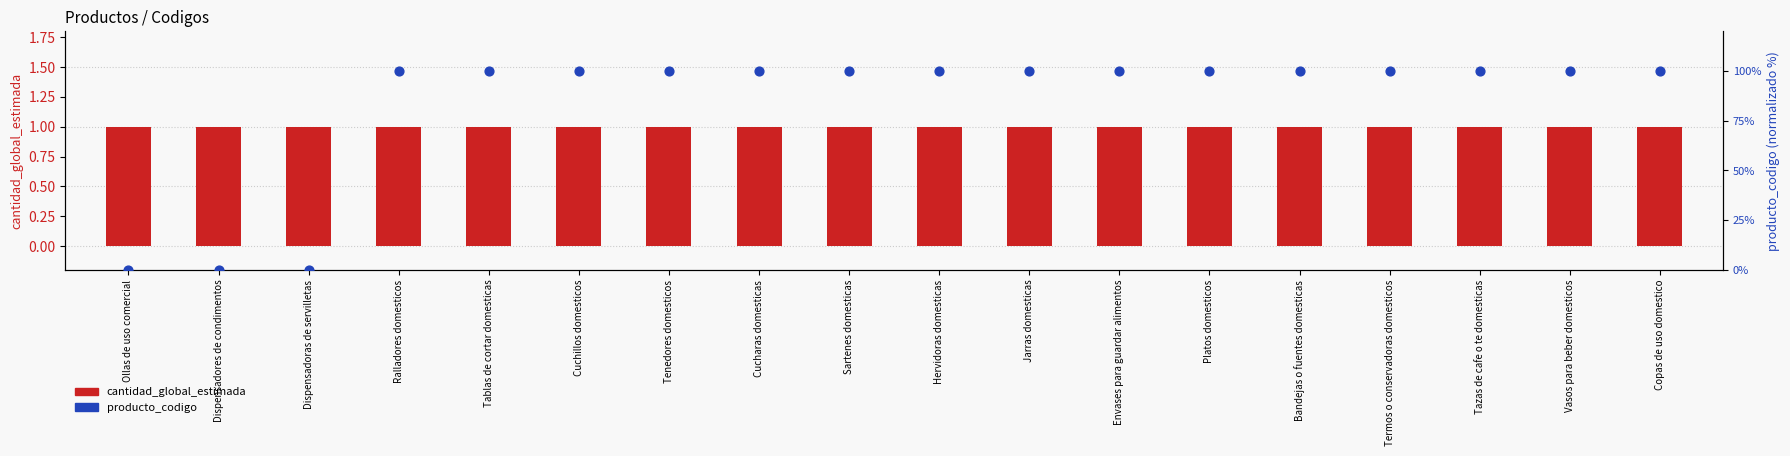

At how many categories does at least one series exceed 34?

15